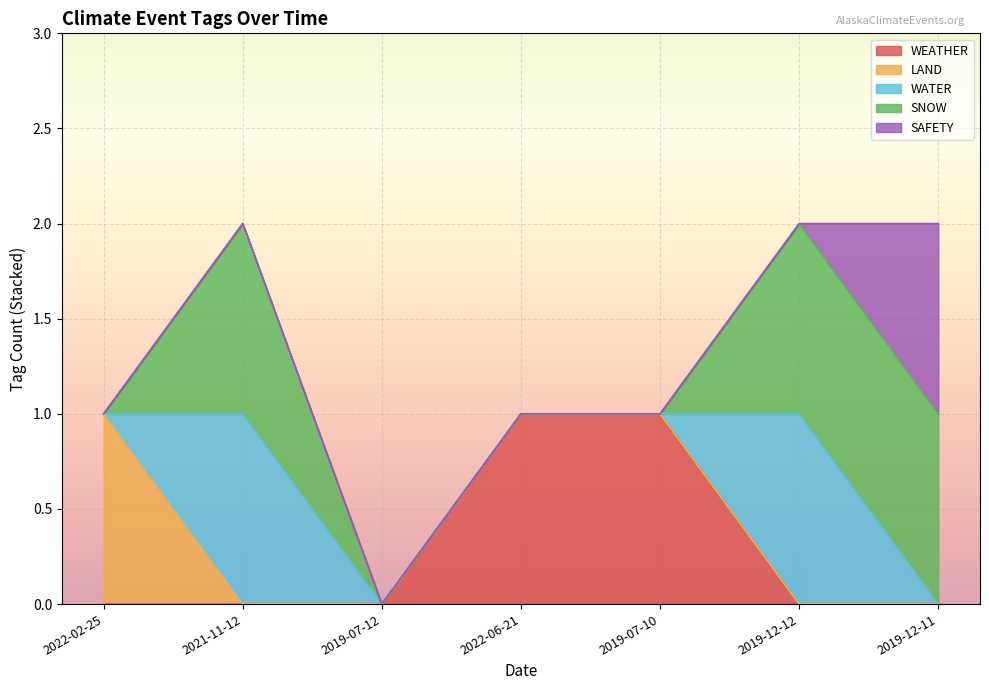

What is the spread (max minus min) of values at 2022-02-25?

1